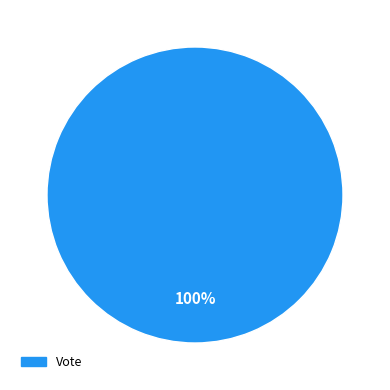

Is there a majority slice in this chart?

Yes